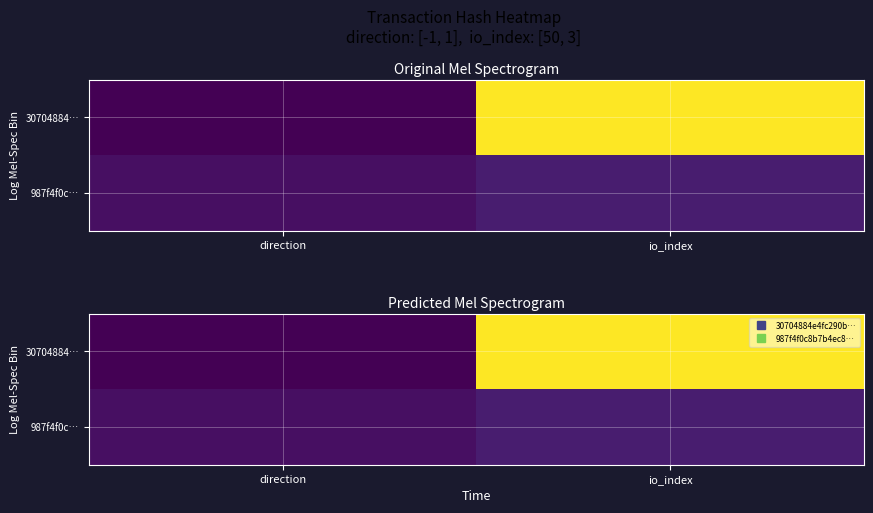

What is the spread (max minus min) of values at direction?

2